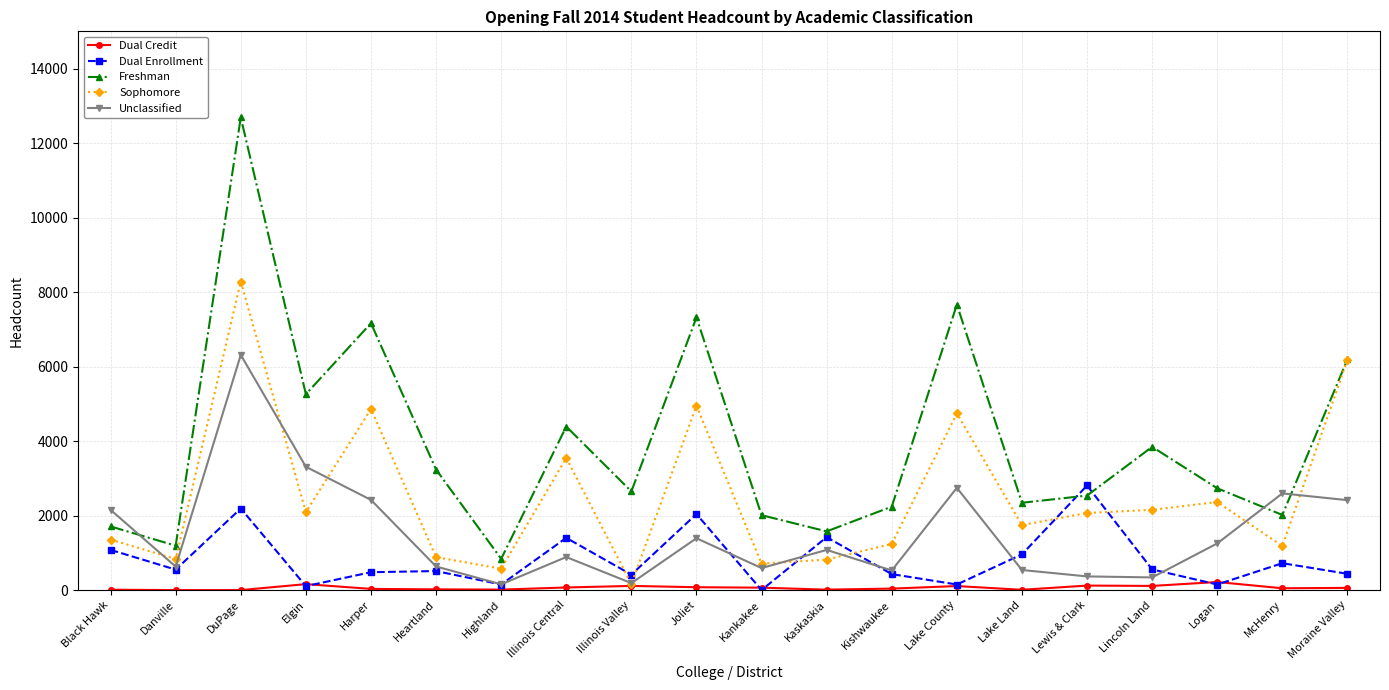

List the series in order of their peak value, lowest first.

Dual Credit, Dual Enrollment, Unclassified, Sophomore, Freshman